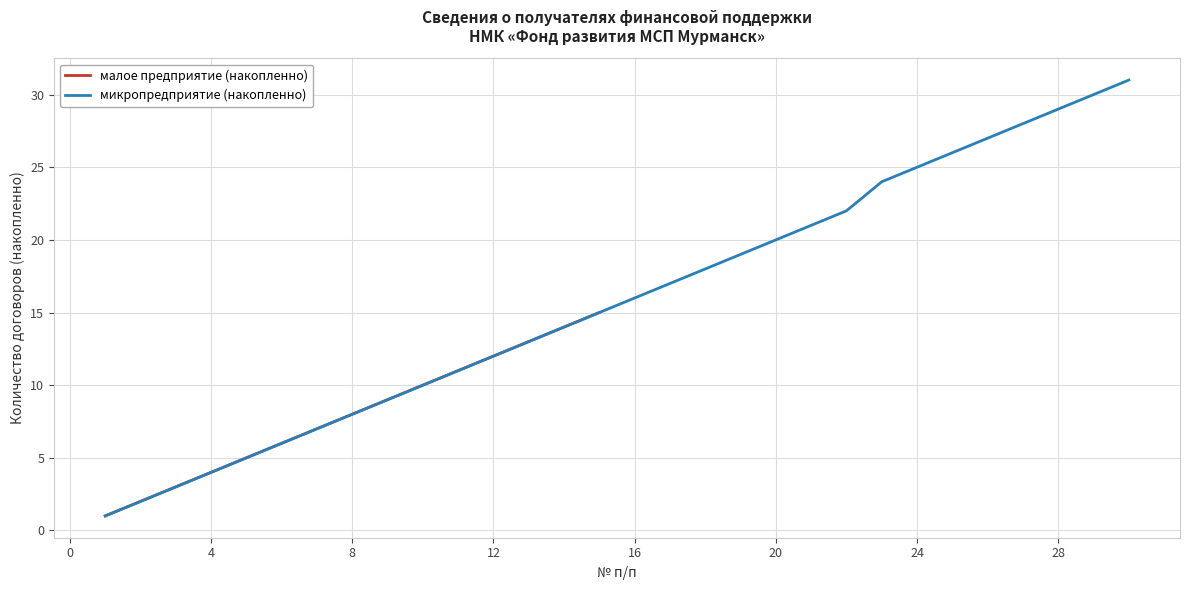

True or false: there are more than 1 points higher than both neighbors.

False